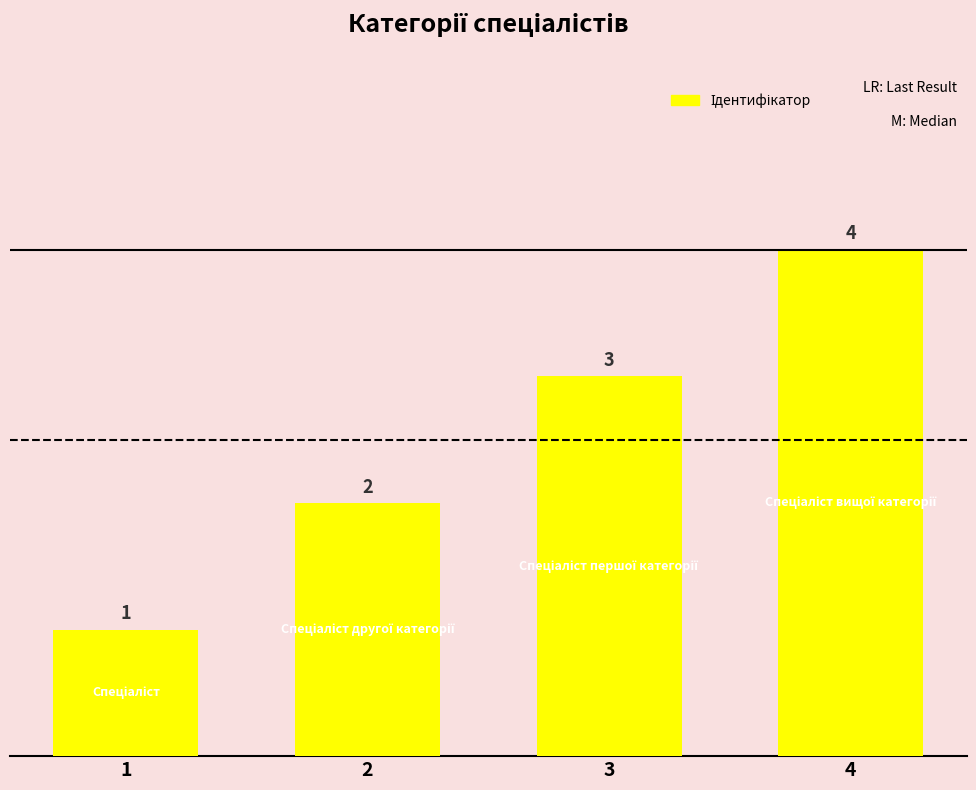

Rank the categories by value from lowest to highest.

1, 2, 3, 4